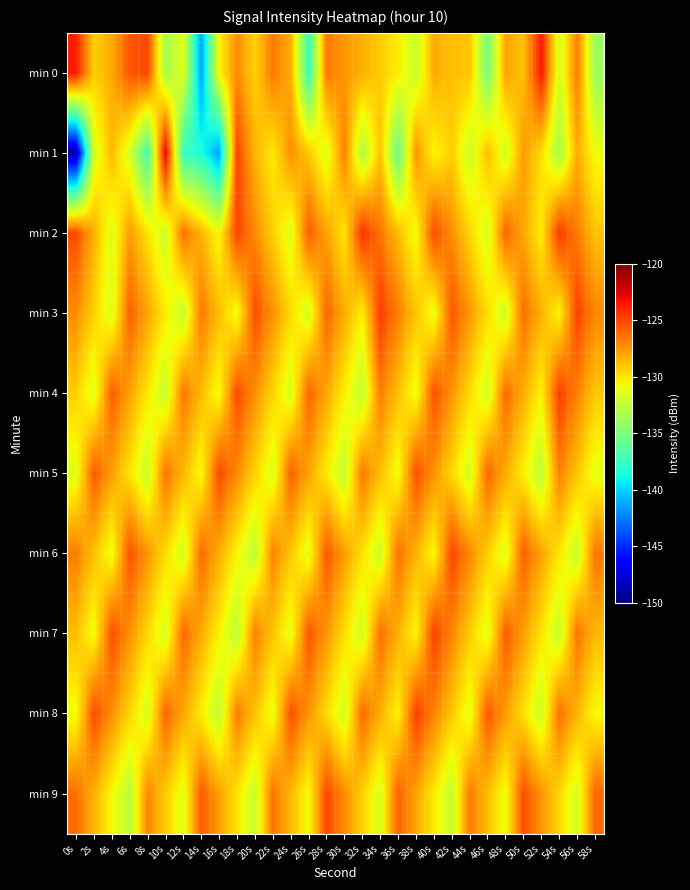

Between 34s and 50s, which series saw the biggest shift?

min 6